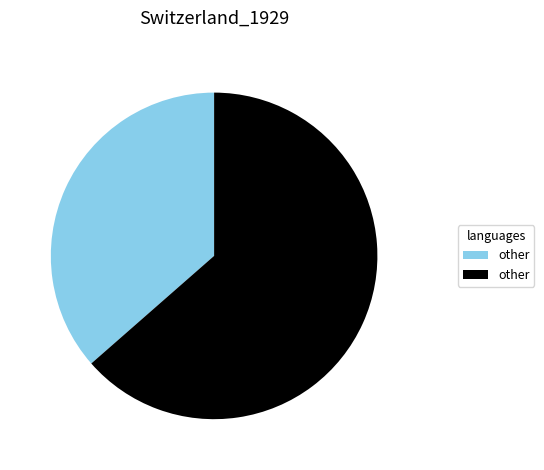

Does any single category account for the majority?

Yes